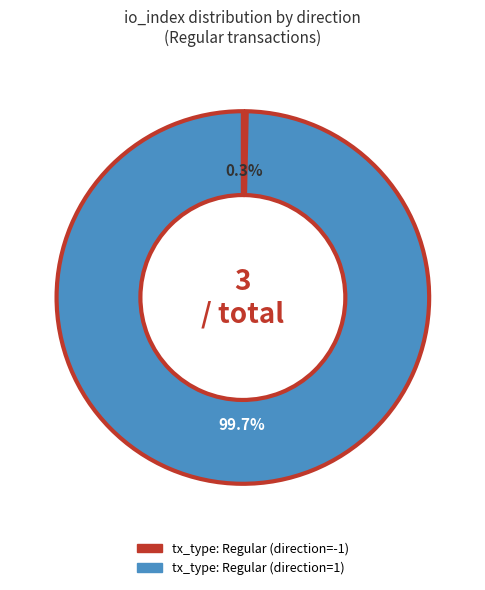

Do tx_type: Regular (direction=1) and tx_type: Regular (direction=-1) together represent more than half of the pie?

Yes